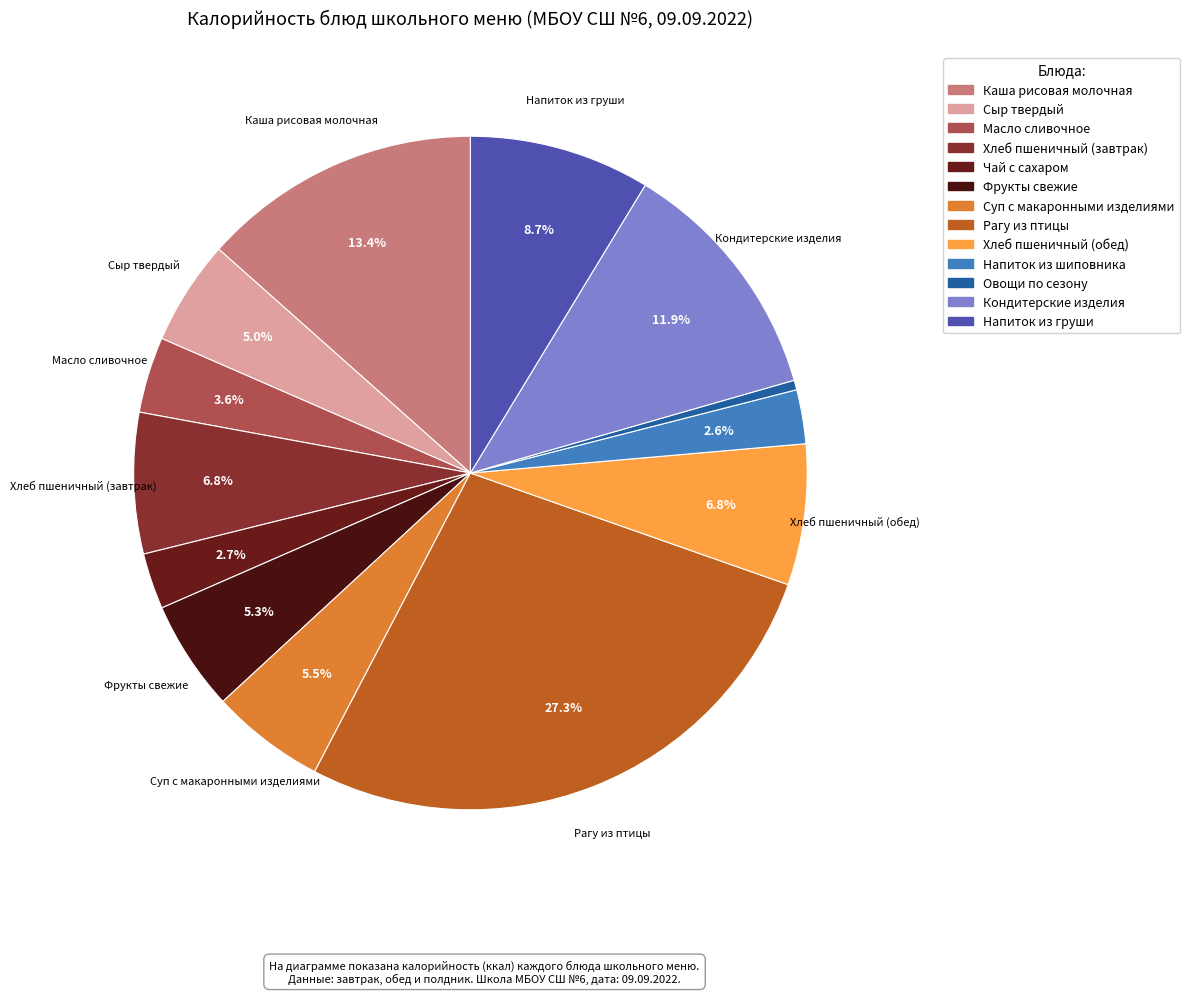

Is it true that Овощи по сезону is 0% of the pie?

True